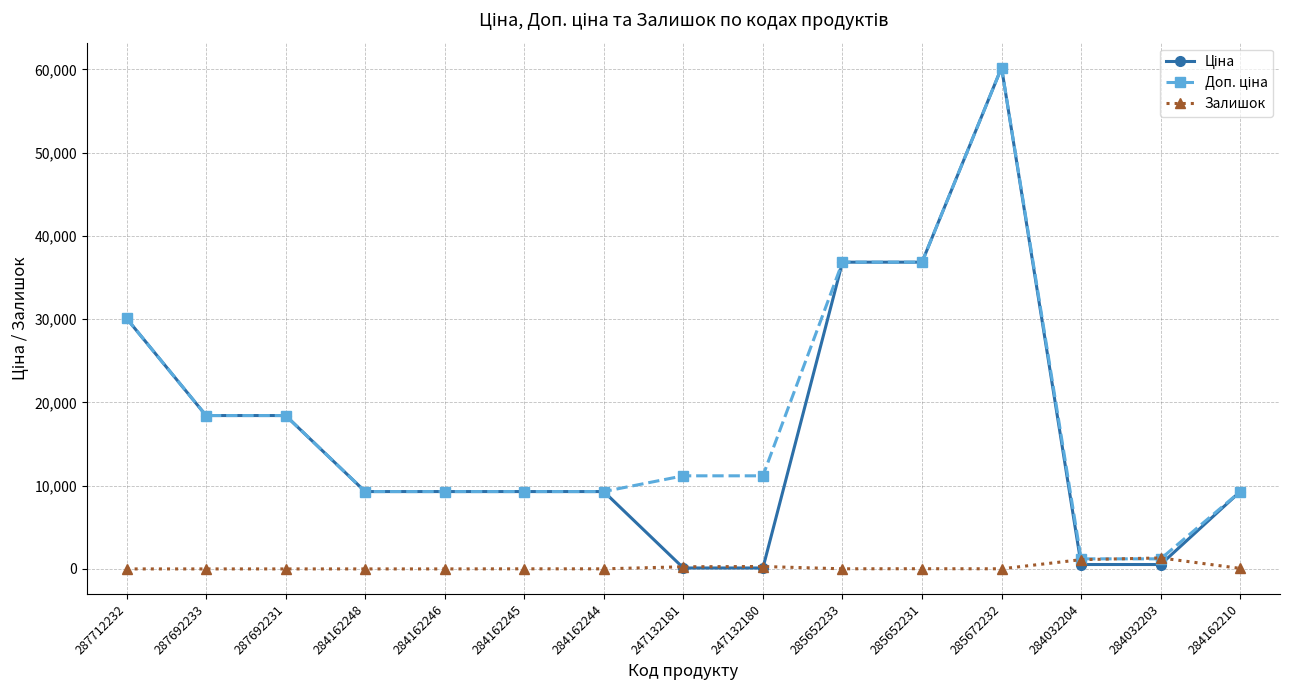

What is the spread (max minus min) of values at 284162248?

9290.5